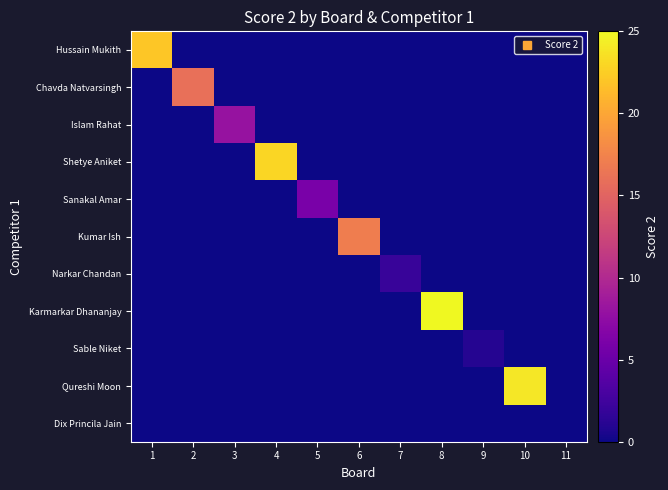

What is the total value across all series at 8?

15